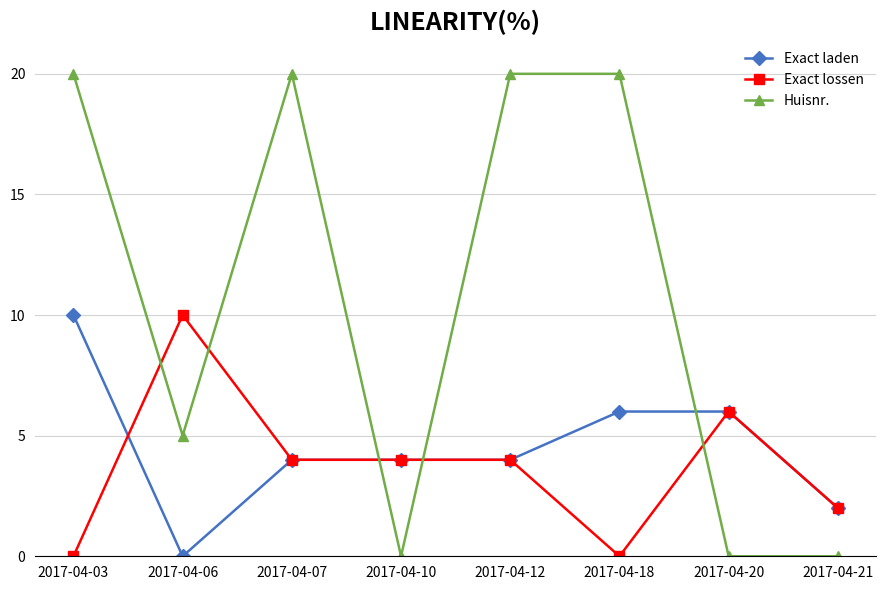

Reading right to left, list all the values displayed in this chart.

Exact laden: 2017-04-21=2	2017-04-20=6	2017-04-18=6	2017-04-12=4	2017-04-10=4	2017-04-07=4	2017-04-06=0	2017-04-03=10
Exact lossen: 2017-04-21=2	2017-04-20=6	2017-04-18=0	2017-04-12=4	2017-04-10=4	2017-04-07=4	2017-04-06=10	2017-04-03=0
Huisnr.: 2017-04-21=0	2017-04-20=0	2017-04-18=20	2017-04-12=20	2017-04-10=0	2017-04-07=20	2017-04-06=5	2017-04-03=20